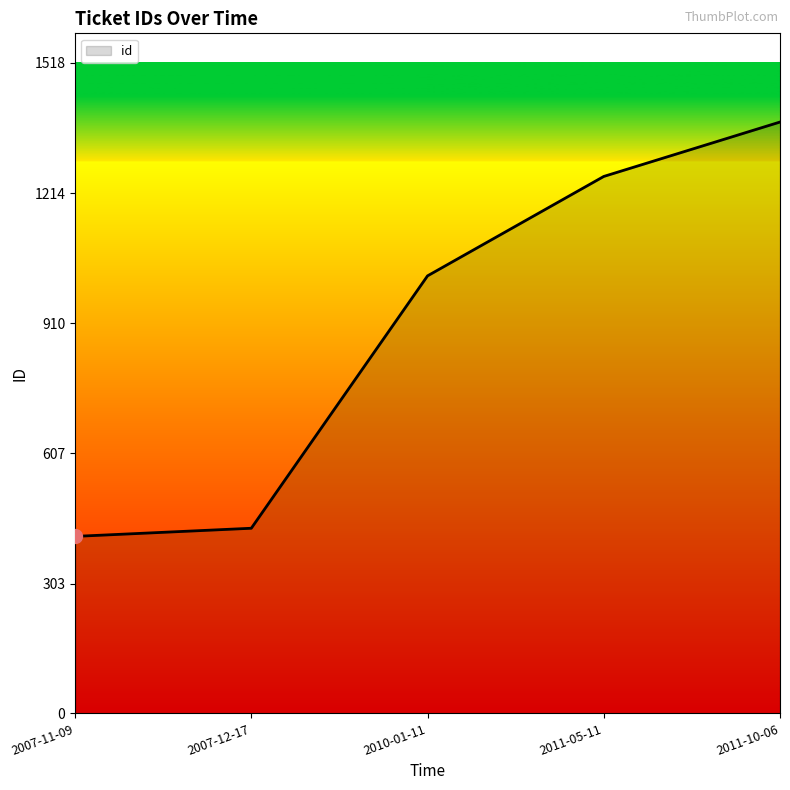

Count the number of categories in the chart.

5